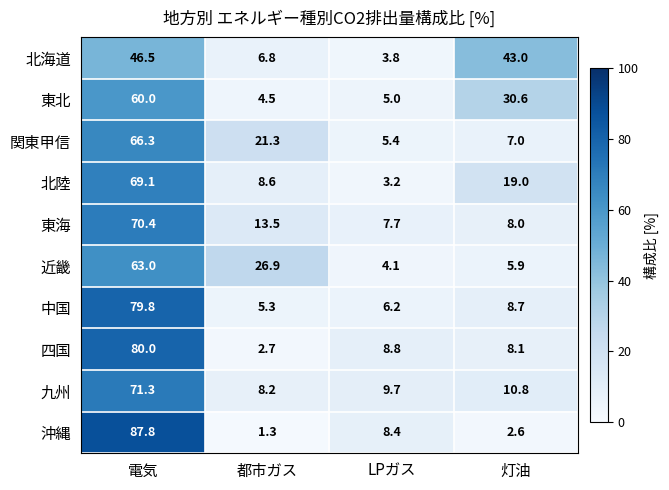

Rank the series by their maximum value, from lowest to highest.

北海道, 東北, 近畿, 関東甲信, 北陸, 東海, 九州, 中国, 四国, 沖縄